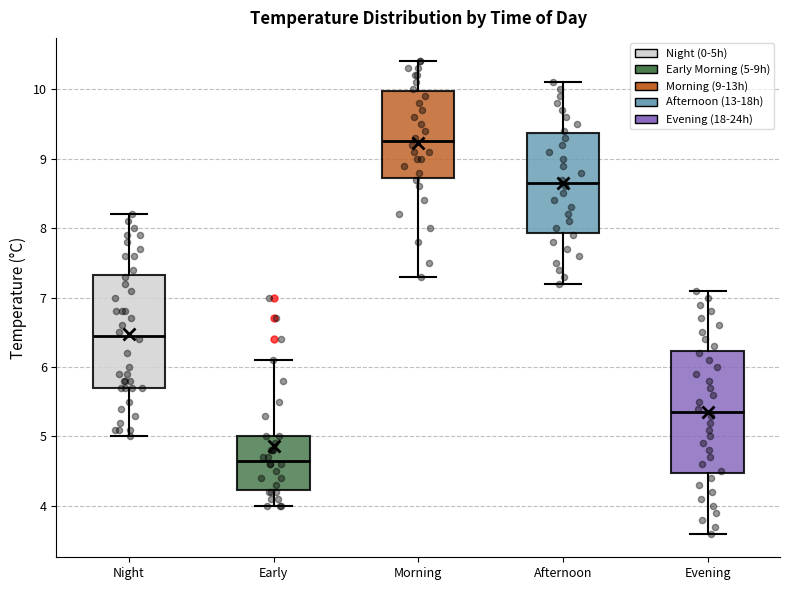

Reading left to right, read every box against the y-axis: the position of its median line, the range the box covers, and the ends of its whiskers. The values are not printed on the chart, so give them approximately, as read against the axis.

Night: median 6.5, box 5.7 to 7.3, whiskers 5.0 to 8.2
Early: median 4.7, box 4.2 to 5.0, whiskers 4.0 to 6.1
Morning: median 9.3, box 8.7 to 10.0, whiskers 7.3 to 10.4
Afternoon: median 8.7, box 7.9 to 9.4, whiskers 7.2 to 10.1
Evening: median 5.4, box 4.5 to 6.2, whiskers 3.6 to 7.1